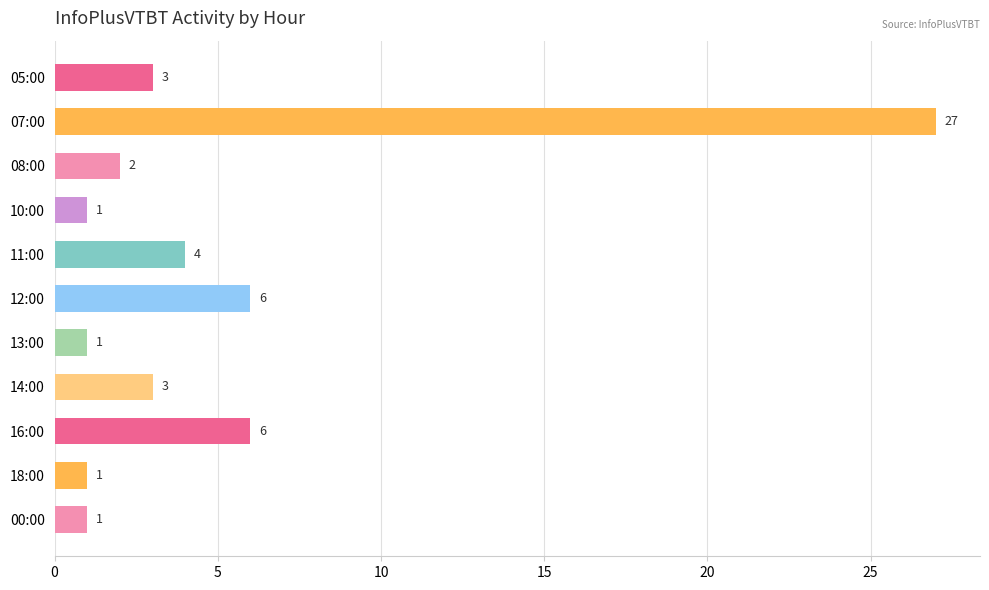

What is the maximum value shown in the chart?

27